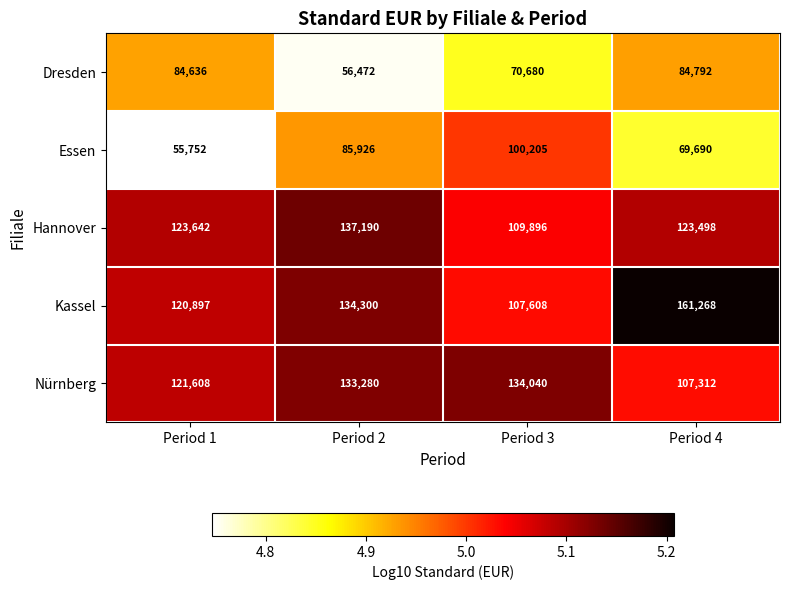

Is it true that Kassel equals 134300 at Period 2?

True